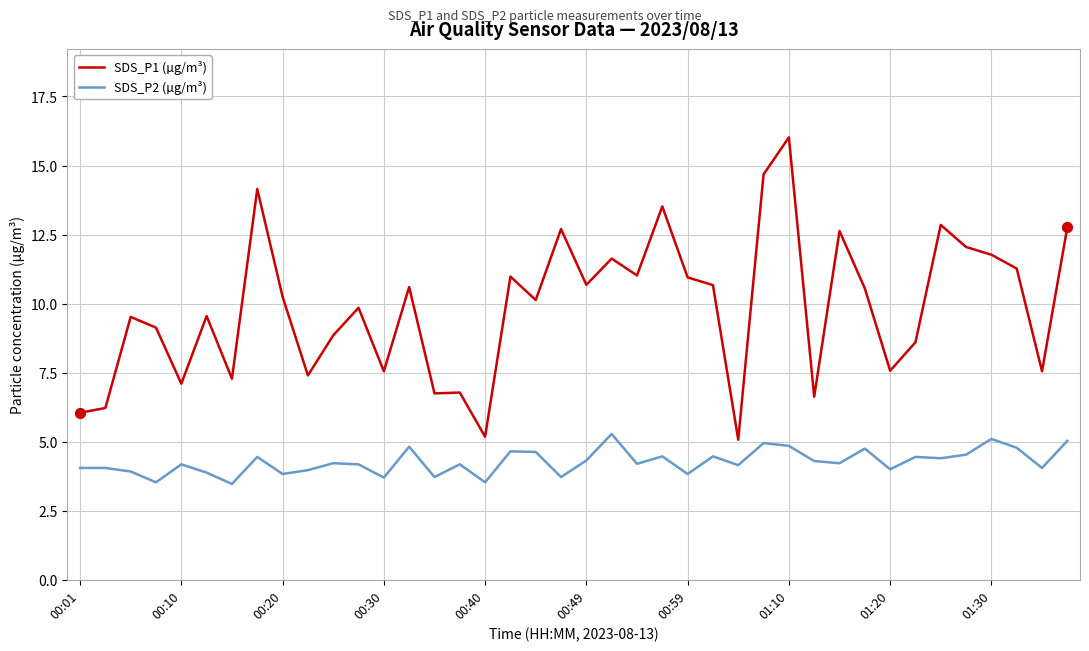

Which series has the largest range (max minus min)?

SDS_P1 (µg/m³)